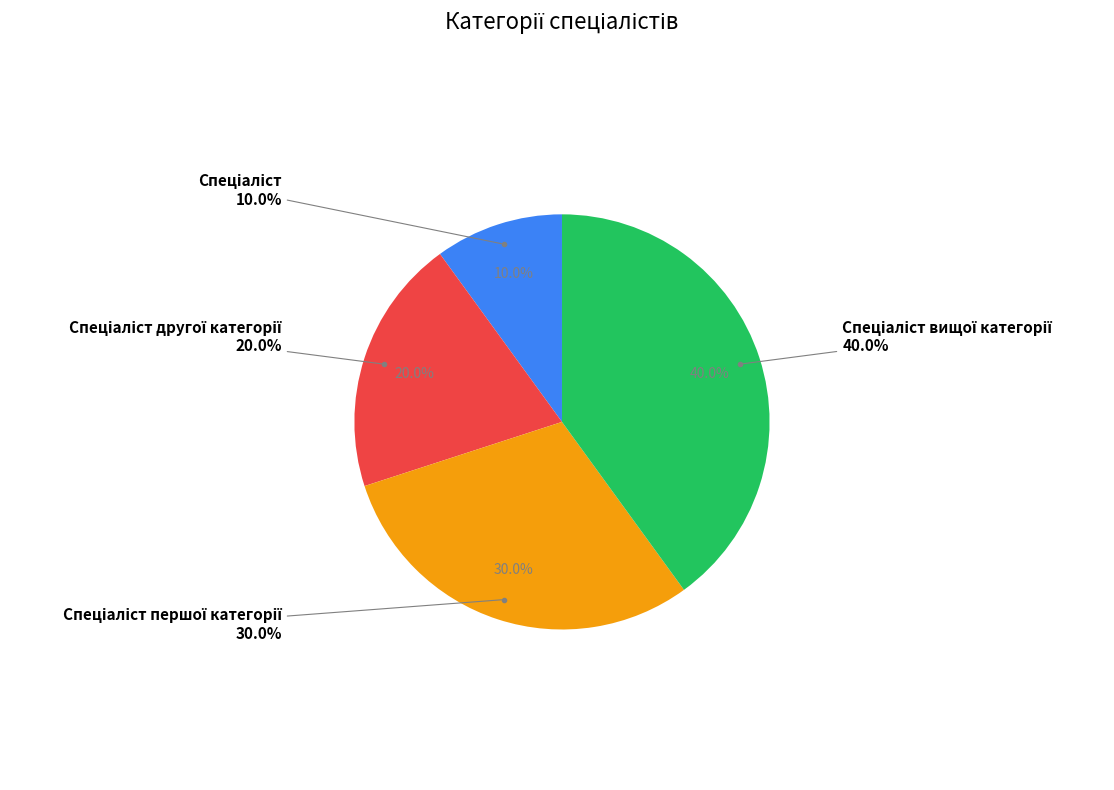

Is there any slice that represents more than half of the pie?

No